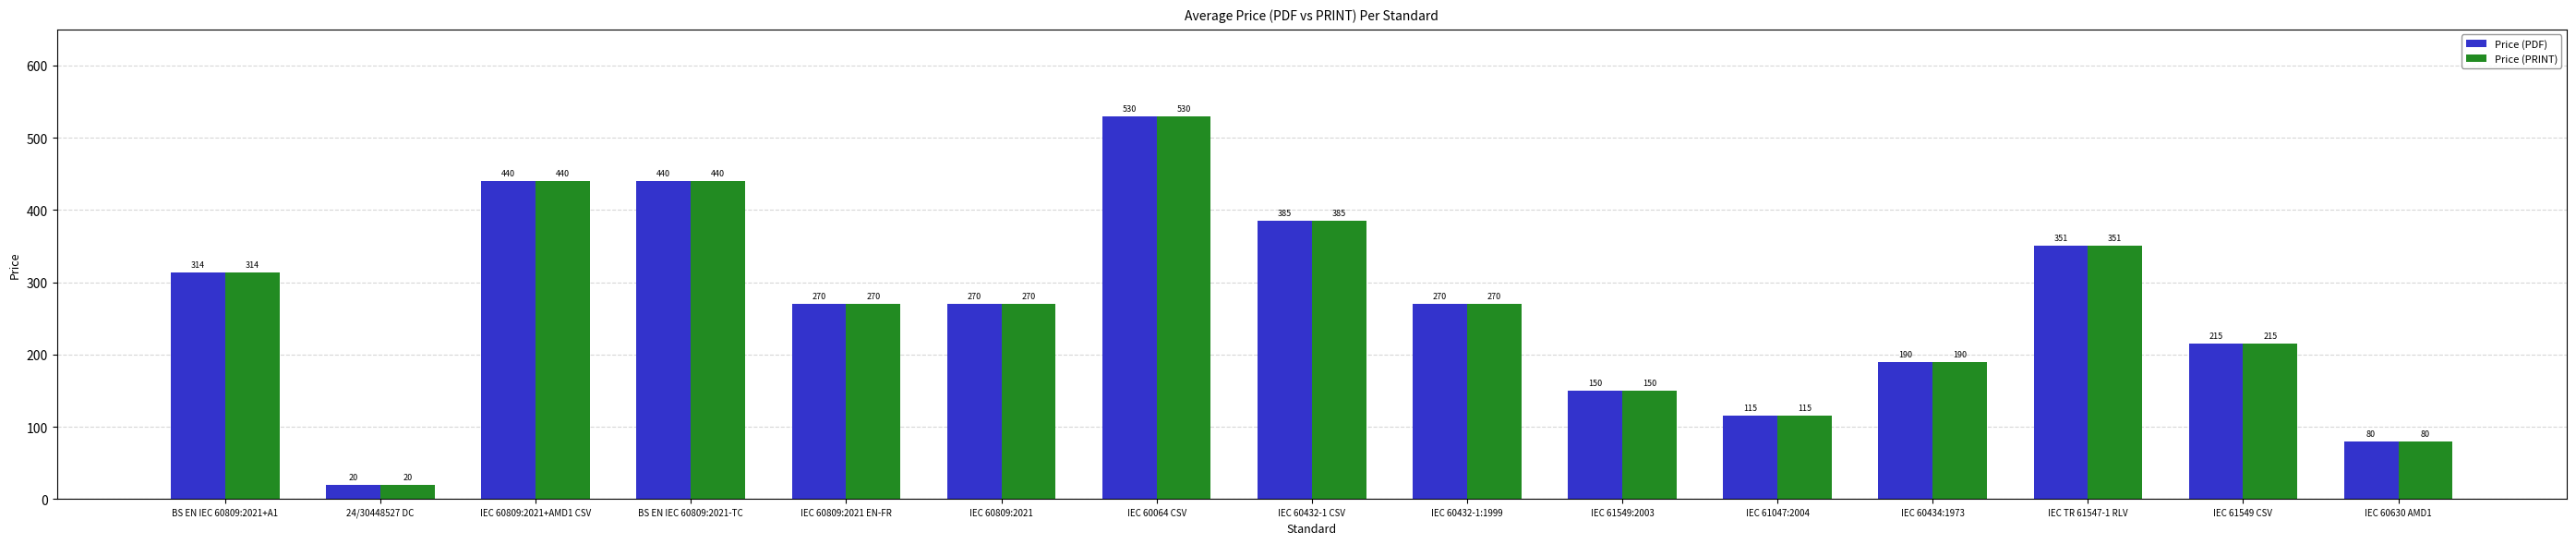

Is it true that Price (PRINT) equals 215 at IEC 61549 CSV?

True